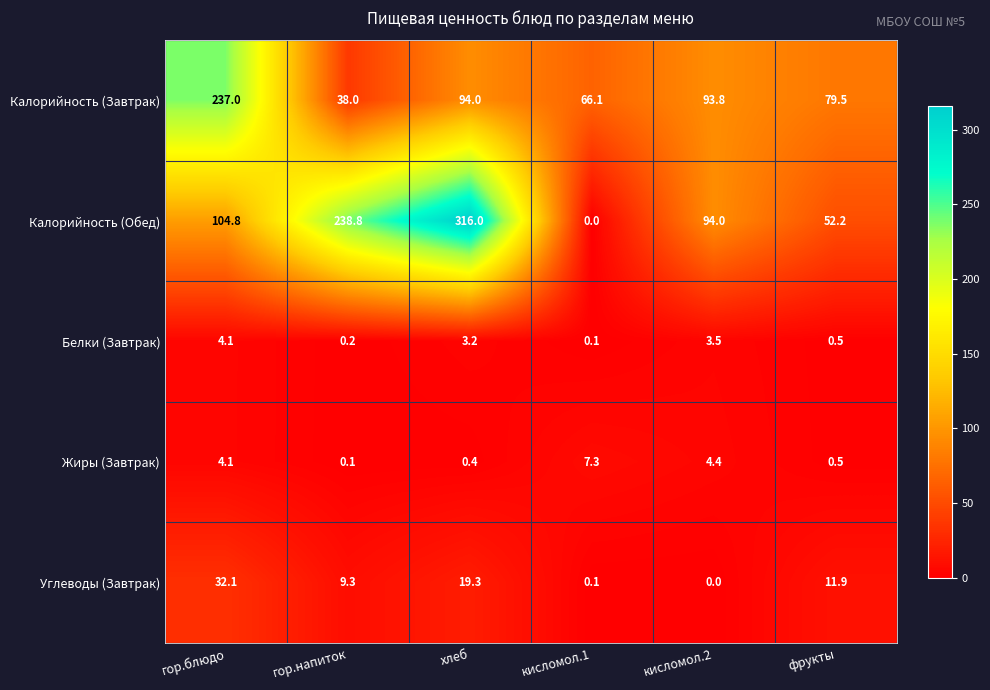

What is the difference between the second highest and minimum values in the Калорийность (Завтрак) series?

56.0